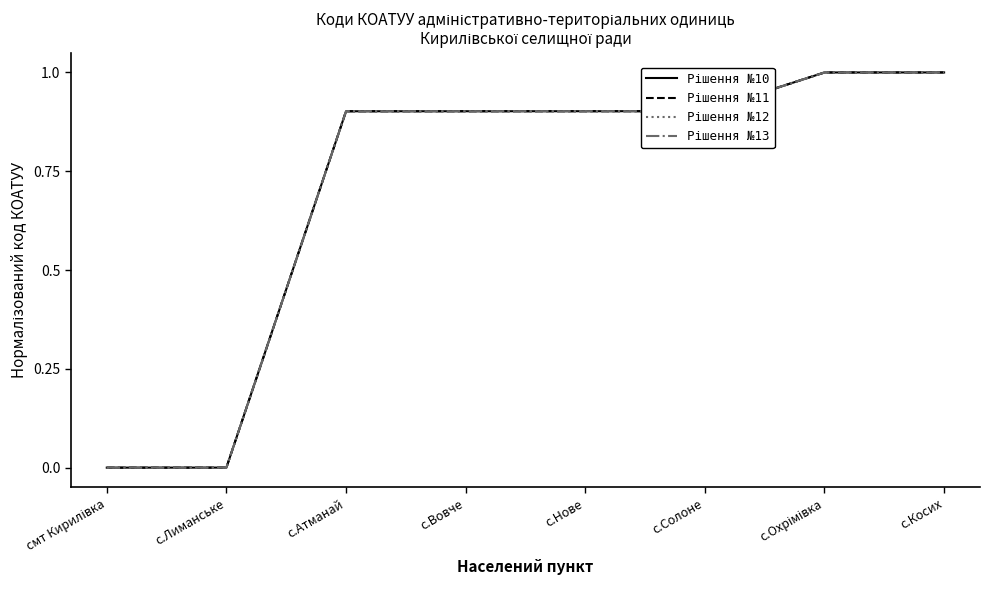

Between смт Кирилівка and с.Лиманське, which series saw the biggest shift?

Рішення №10